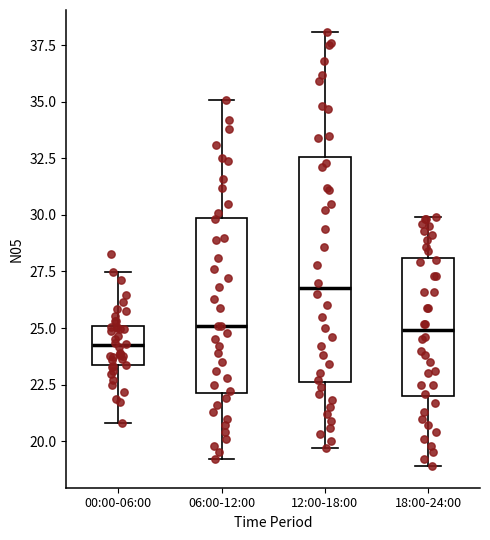

Where does the median line of the box for 00:00-06:00 sit on the y-axis? The values are not printed on the chart, so give them approximately, as read against the axis.

24.0